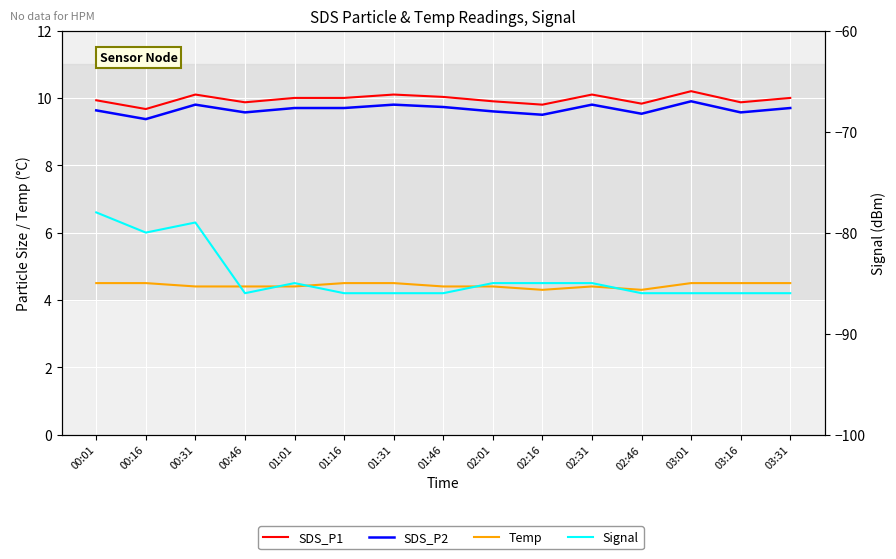

Which series has the largest range (max minus min)?

Signal